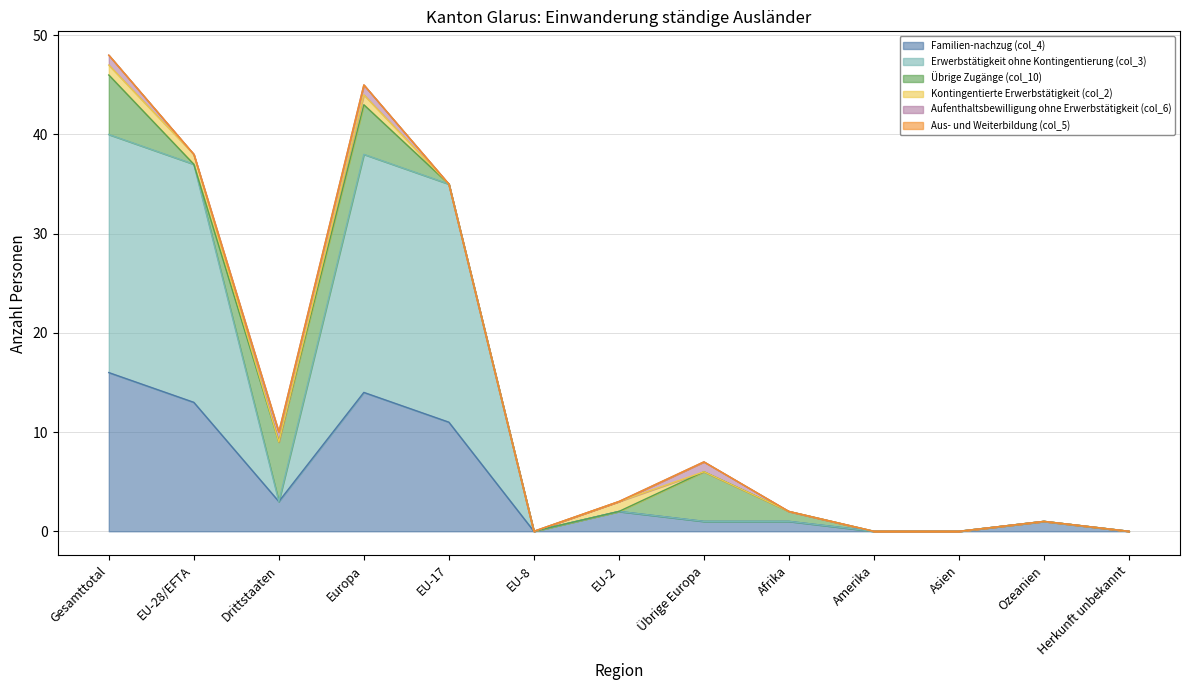

How many lines are shown in the chart?

6